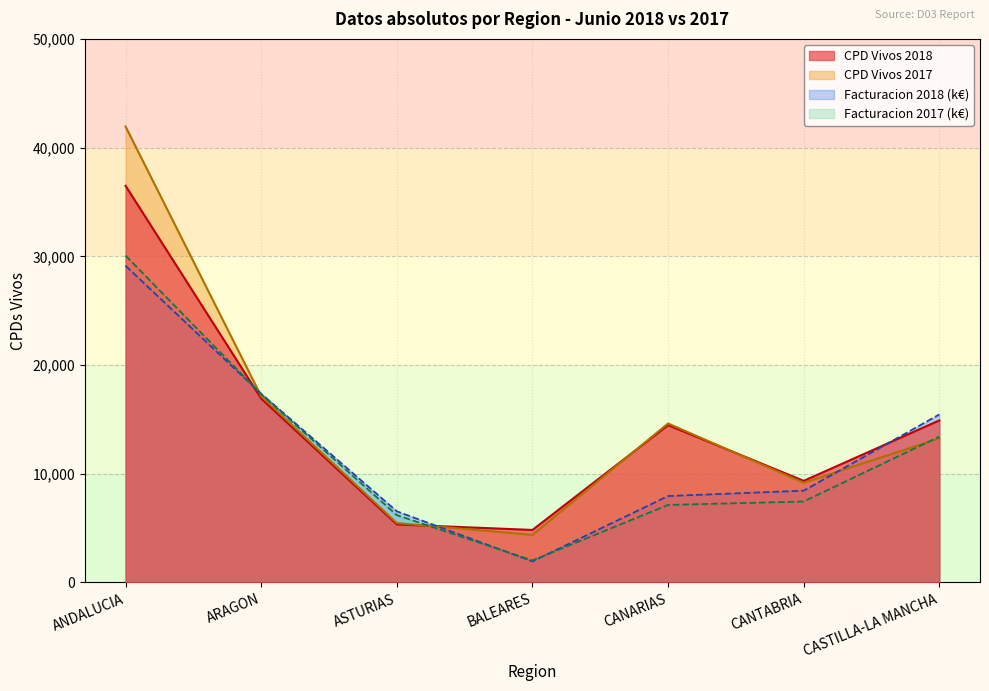

What are all the series names shown in the legend?

CPD Vivos 2018, CPD Vivos 2017, Facturacion 2018 (k€), Facturacion 2017 (k€)